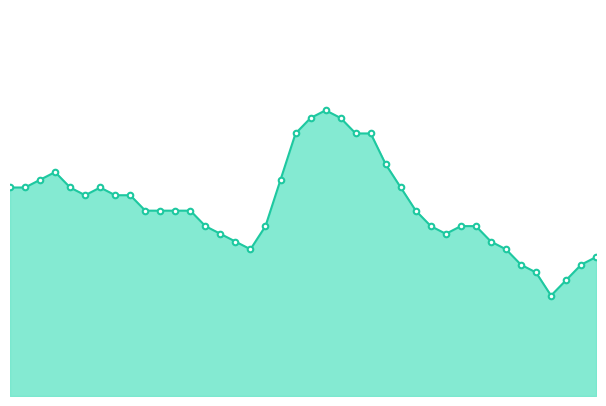

At which category does the chart reach its peak across all series?

21